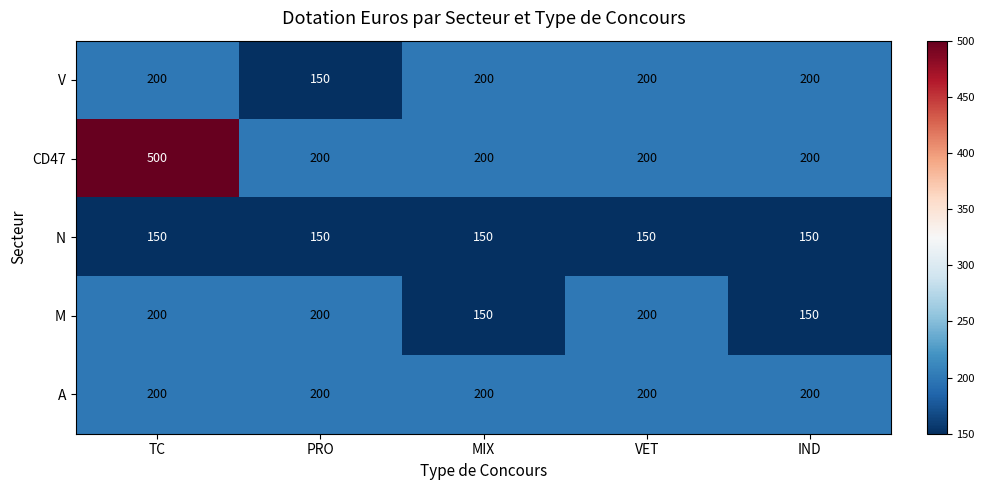

The value of A at IND is 200. True or false?

True